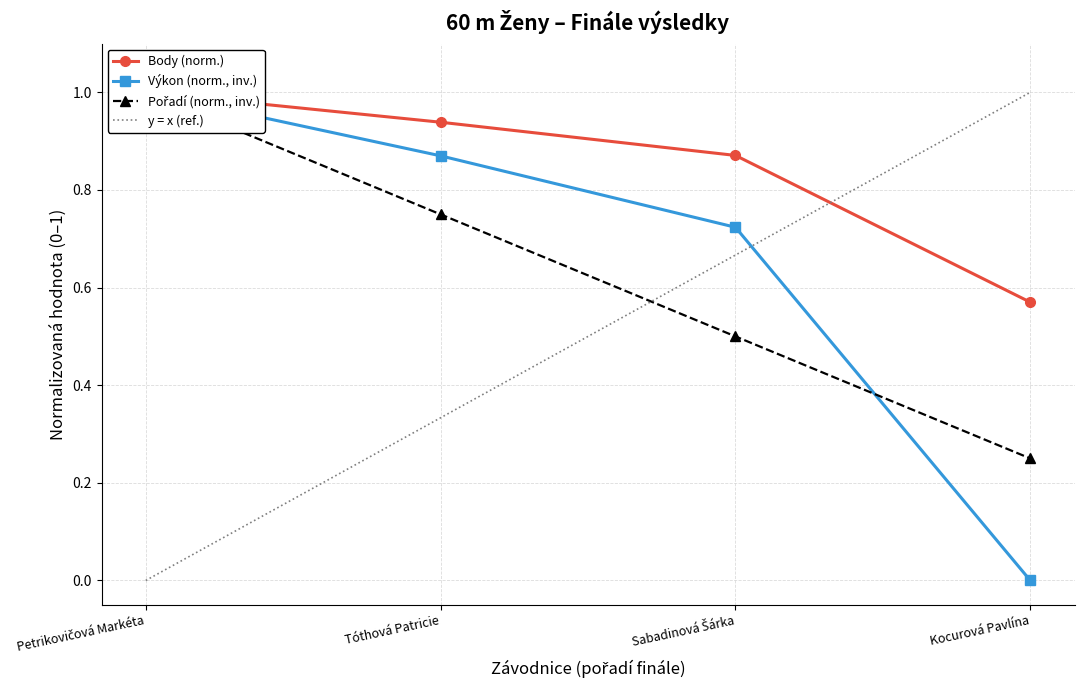

Which series has the widest spread of values?

Výkon